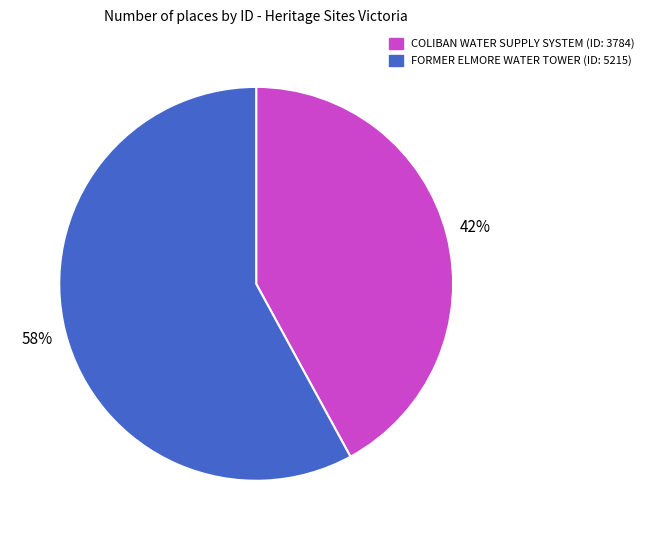

What percentage is the FORMER ELMORE WATER TOWER slice, to the nearest percent?

58%